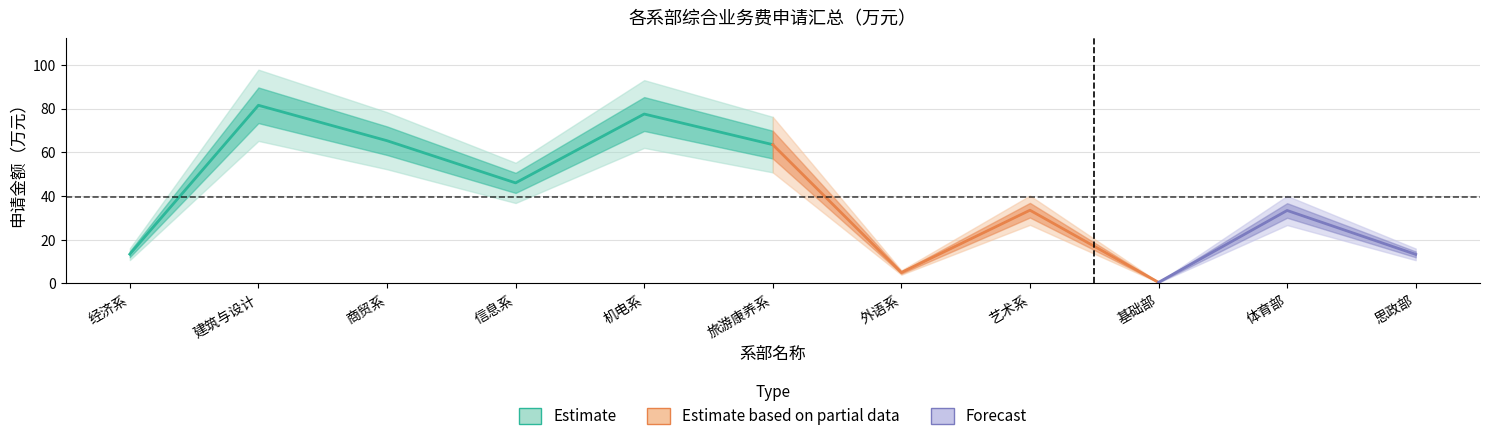

What is the label of the 8th point from the left?

艺术系